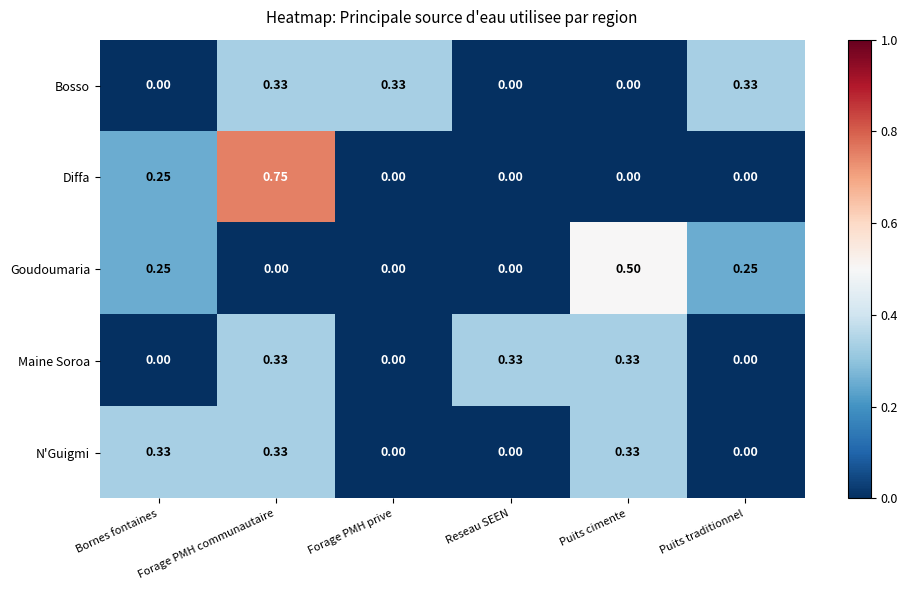

What is the total value across all series at Puits cimente?

1.2